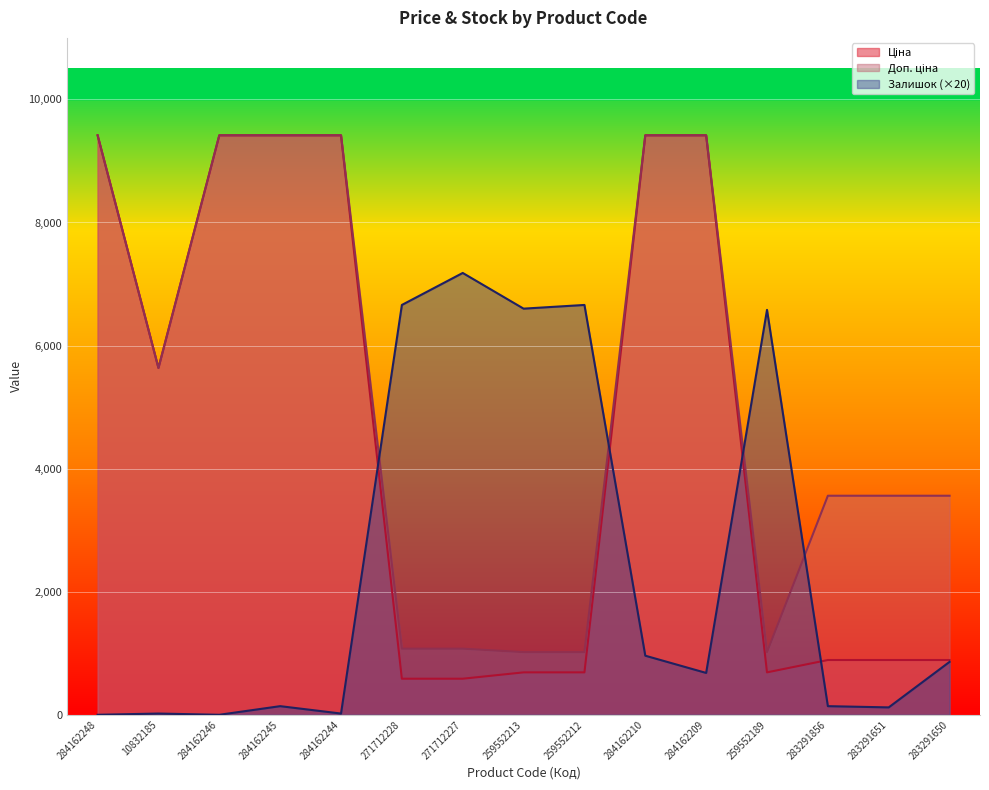

Reading left to right, list all the values displayed in this chart.

Ціна: 9416.9	5636.0	9416.9	9416.9	9416.9	586.0	586.0	689.1	689.1	9416.9	9416.9	689.1	889.9	889.9	889.9
Доп. ціна: 9416.9	5636.0	9416.9	9416.9	9416.9	1074.5	1074.5	1017.8	1017.8	9416.9	9416.9	1017.8	3559.7	3559.7	3559.7
Залишок: 0.0	20.0	0.0	140.0	20.0	6660.0	7180.0	6600.0	6660.0	960.0	680.0	6580.0	140.0	120.0	860.0